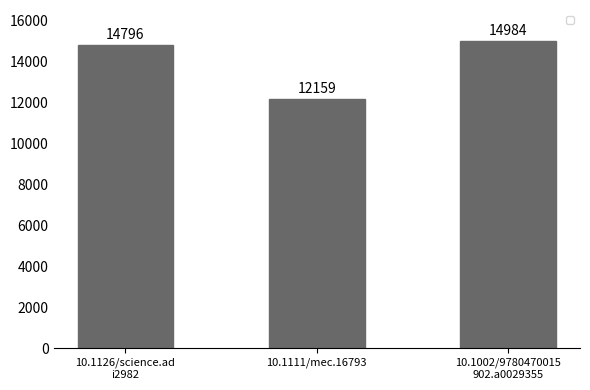

What is the value of the 3rd bar from the left?

14984